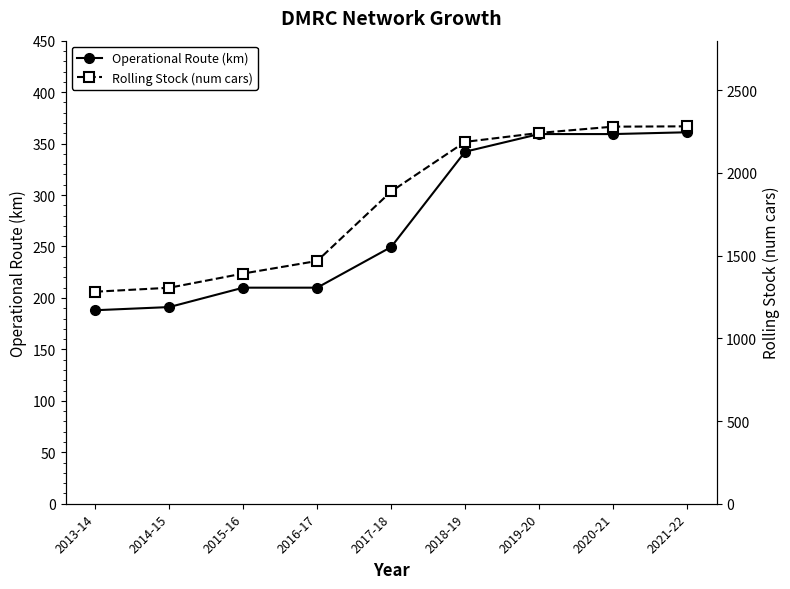

What is the label of the 9th point from the right?

2013-14